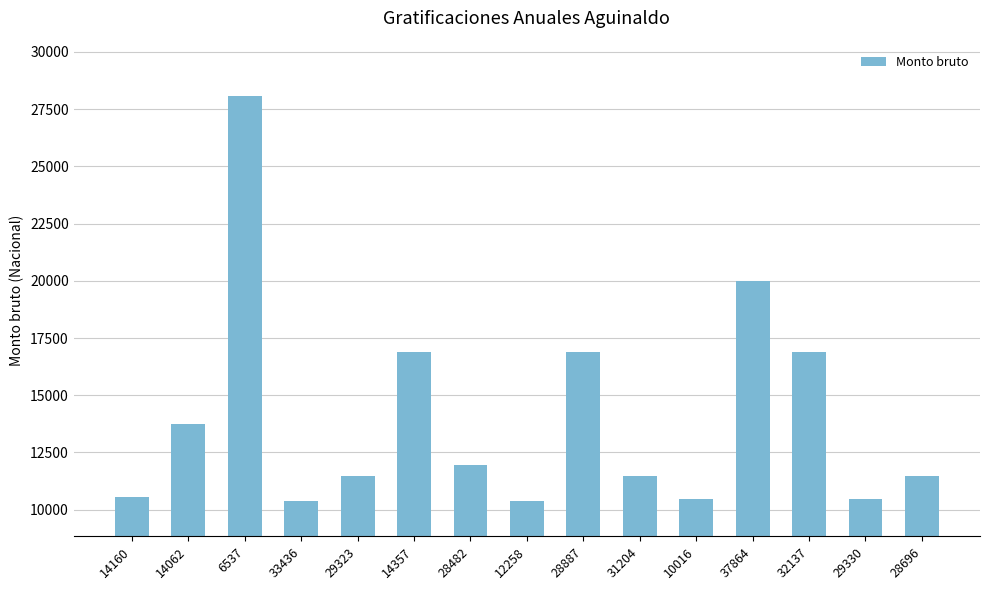

What is the sum of the values at 6537 and 29323?

39523.9